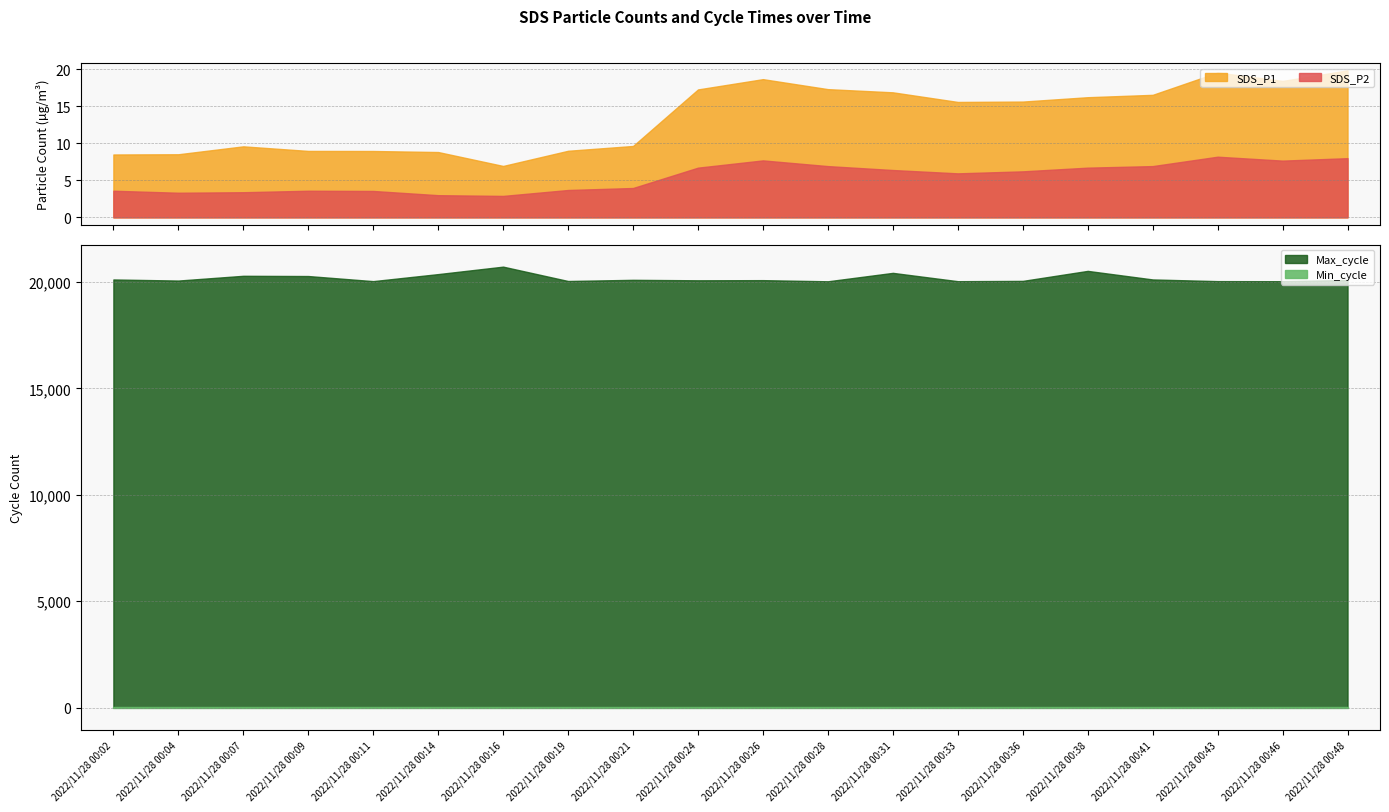

True or false: Max_cycle and Min_cycle cross at least once.

False